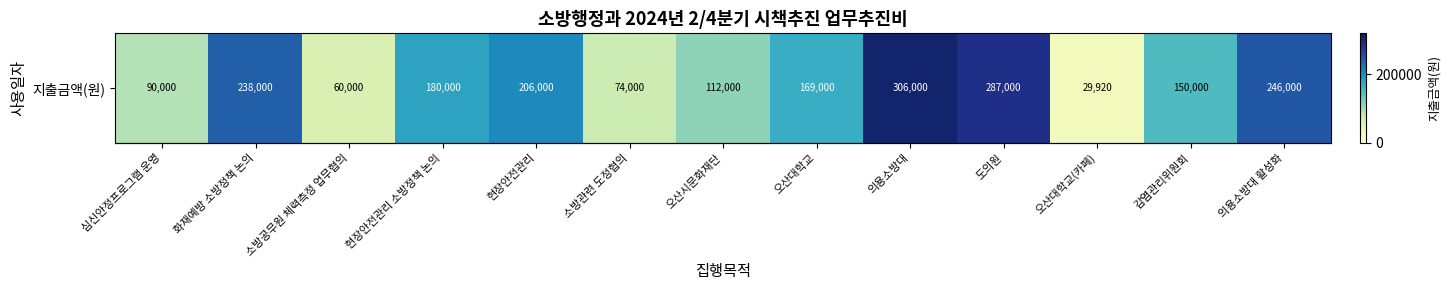

Approximately how many times larger is the value at 소방공무원 체력측정 업무협의 compared to 현장안전관리 소방정책 논의?

0.3